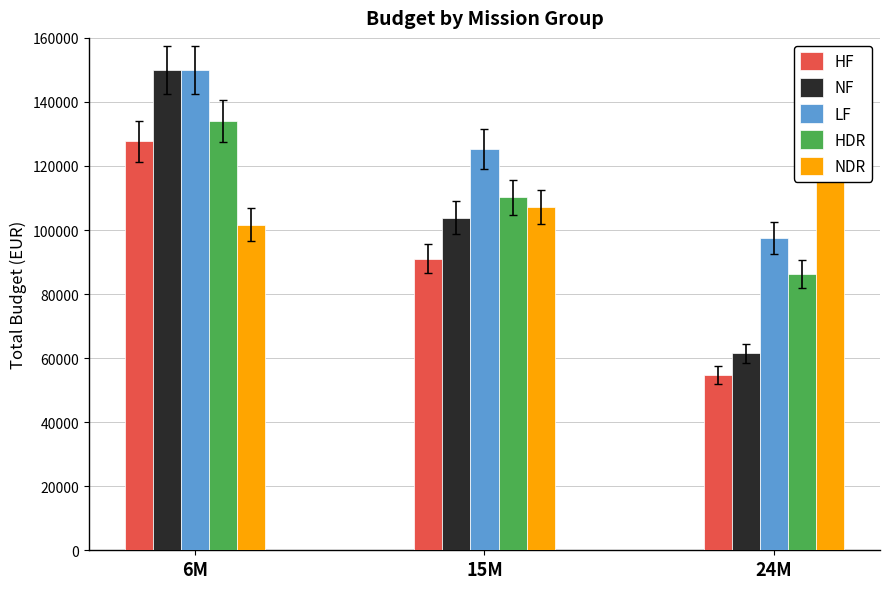

Reading left to right, what are all the values shown in this chart?

HF: 127756.5	91107.8	54677.6
NF: 149892.6	103877.8	61455.3
LF: 149892.6	125340.1	97531.0
HDR: 134055.3	110203.5	86350.0
NDR: 101677.8	107221.1	135421.6